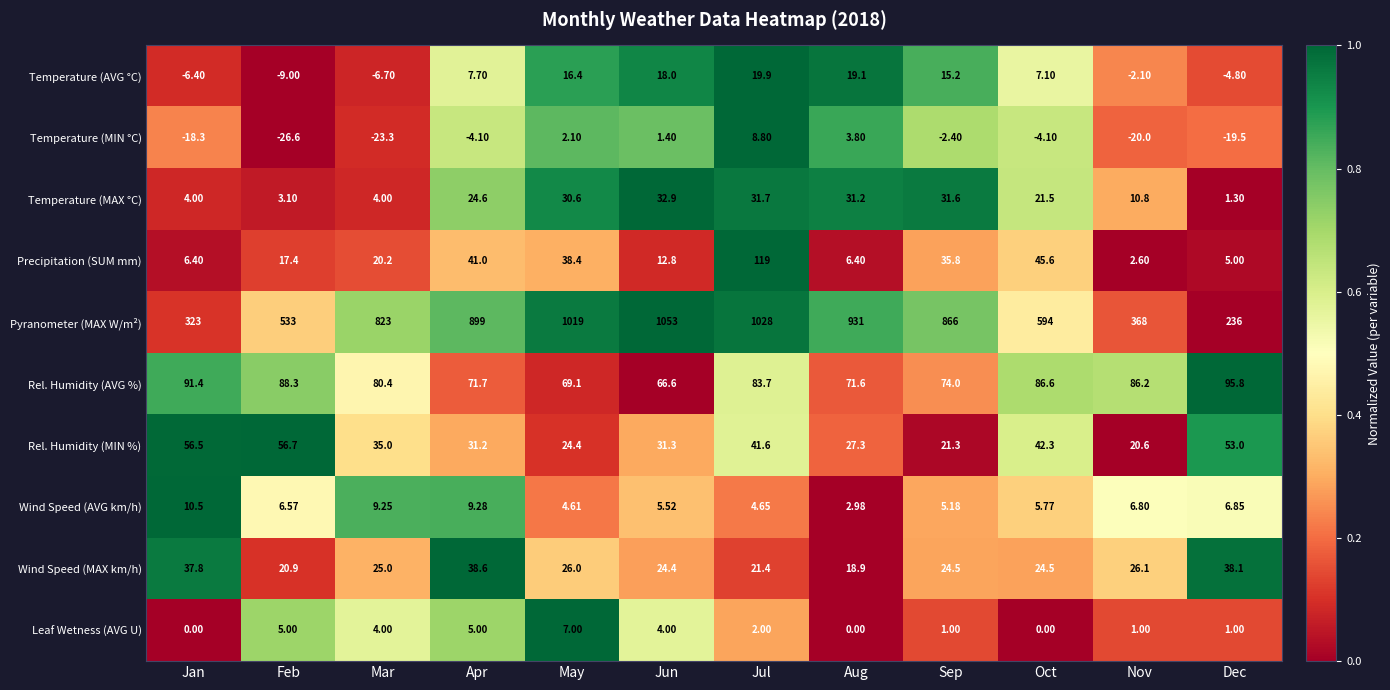

Where does the Precipitation (SUM mm) series first go above 20?

Mar